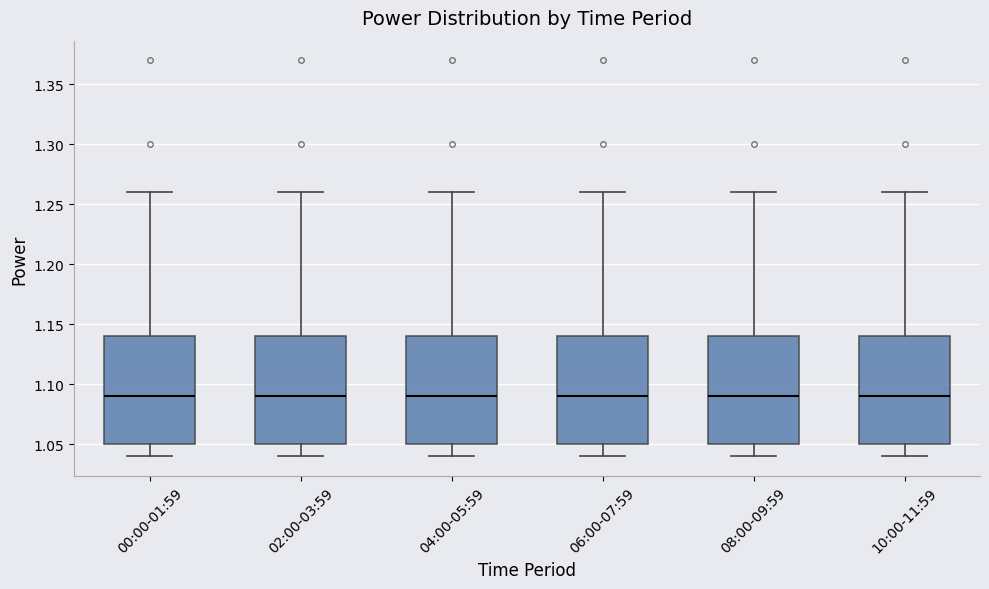

Reading left to right, read every box against the y-axis: the position of its median line, the range the box covers, and the ends of its whiskers. The values are not printed on the chart, so give them approximately, as read against the axis.

00:00-01:59: median 1.09, box 1.05 to 1.14, whiskers 1.04 to 1.26
02:00-03:59: median 1.09, box 1.05 to 1.14, whiskers 1.04 to 1.26
04:00-05:59: median 1.09, box 1.05 to 1.14, whiskers 1.04 to 1.26
06:00-07:59: median 1.09, box 1.05 to 1.14, whiskers 1.04 to 1.26
08:00-09:59: median 1.09, box 1.05 to 1.14, whiskers 1.04 to 1.26
10:00-11:59: median 1.09, box 1.05 to 1.14, whiskers 1.04 to 1.26